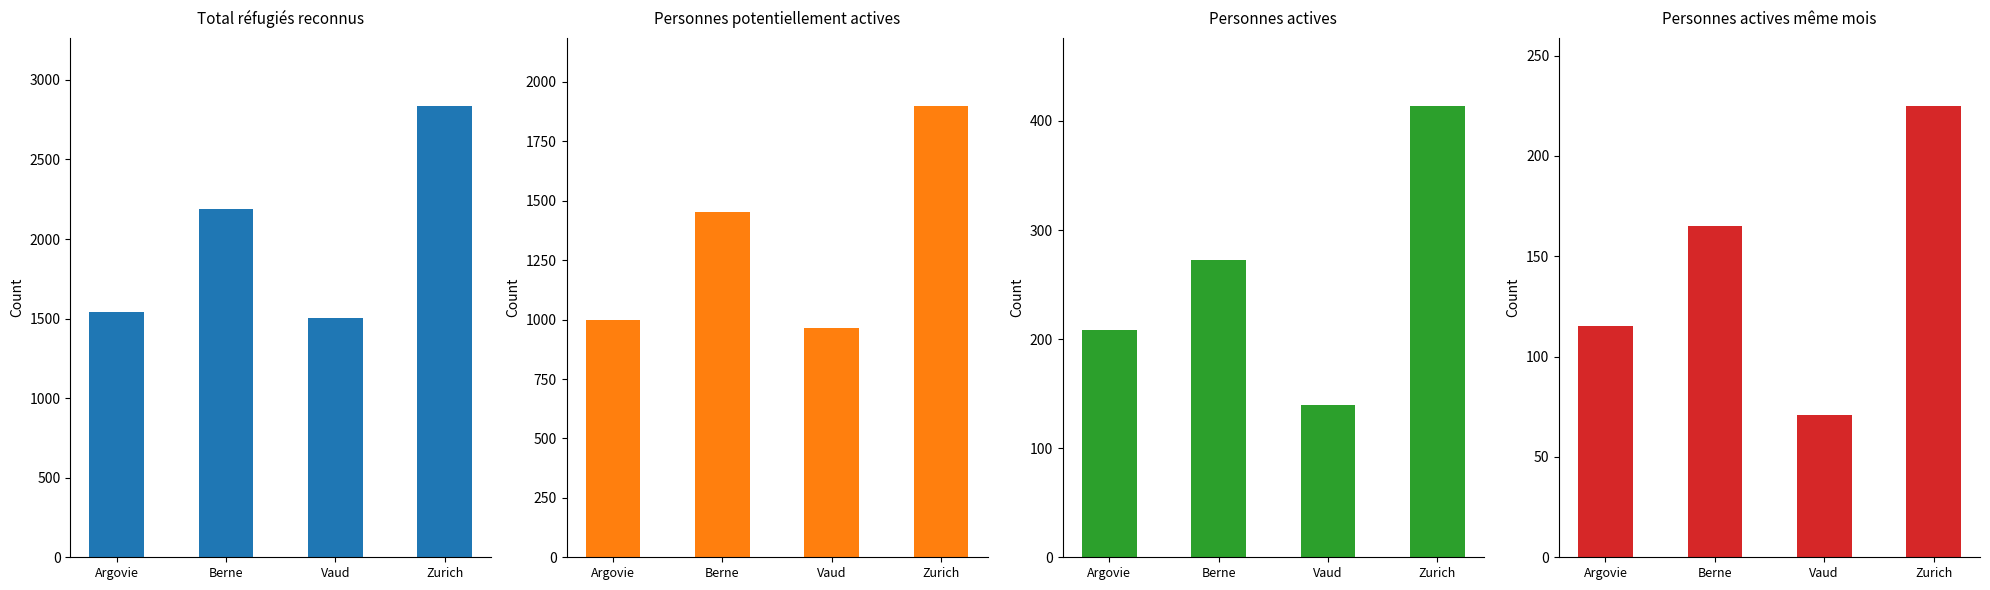

What is the difference between the highest and lowest values at Vaud?

1433